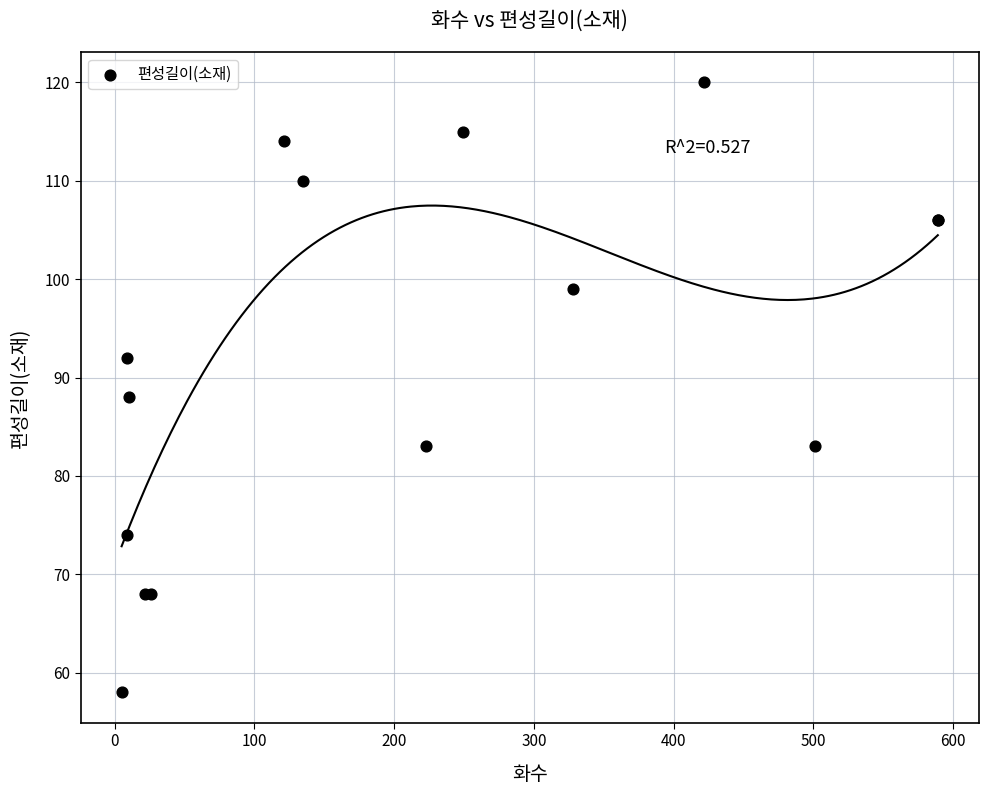

What Y value in the scatter plot is closest to 89?

88